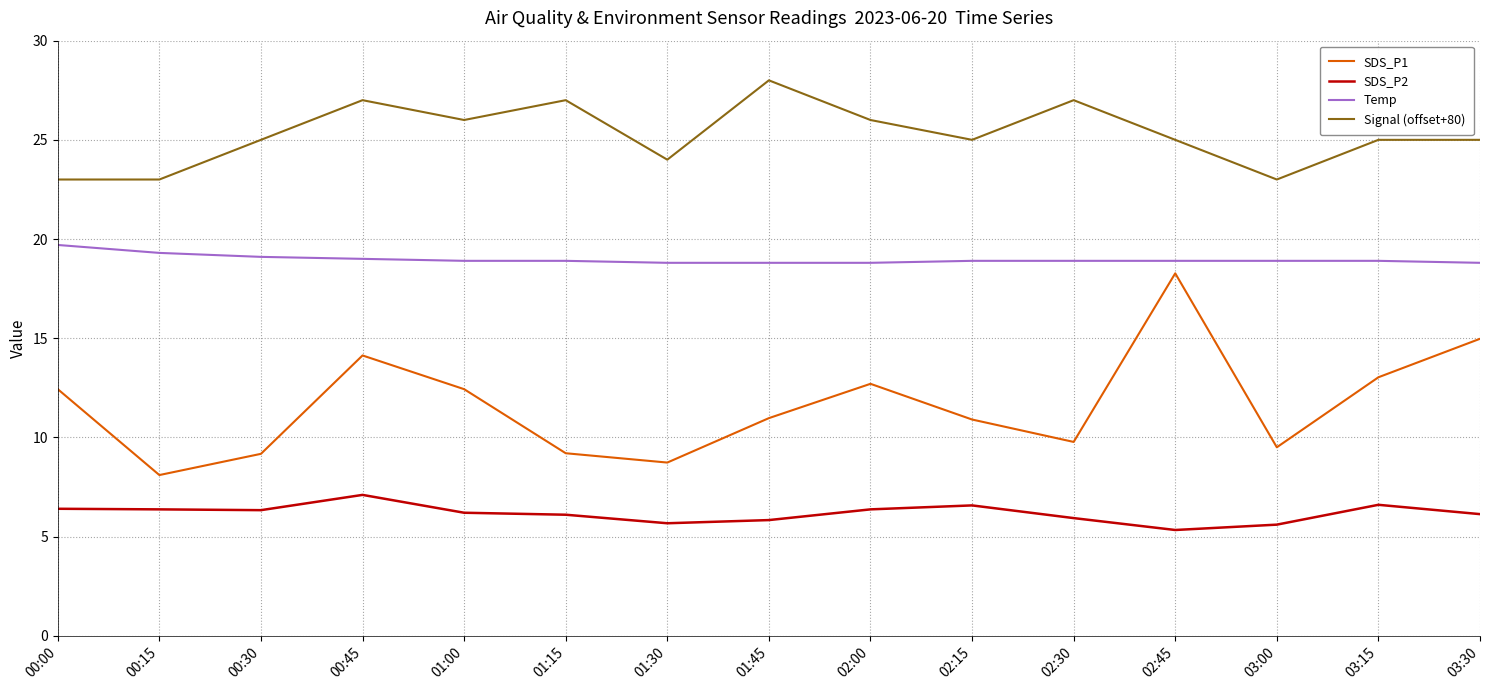

Does the chart display data point markers on the line(s)?

No